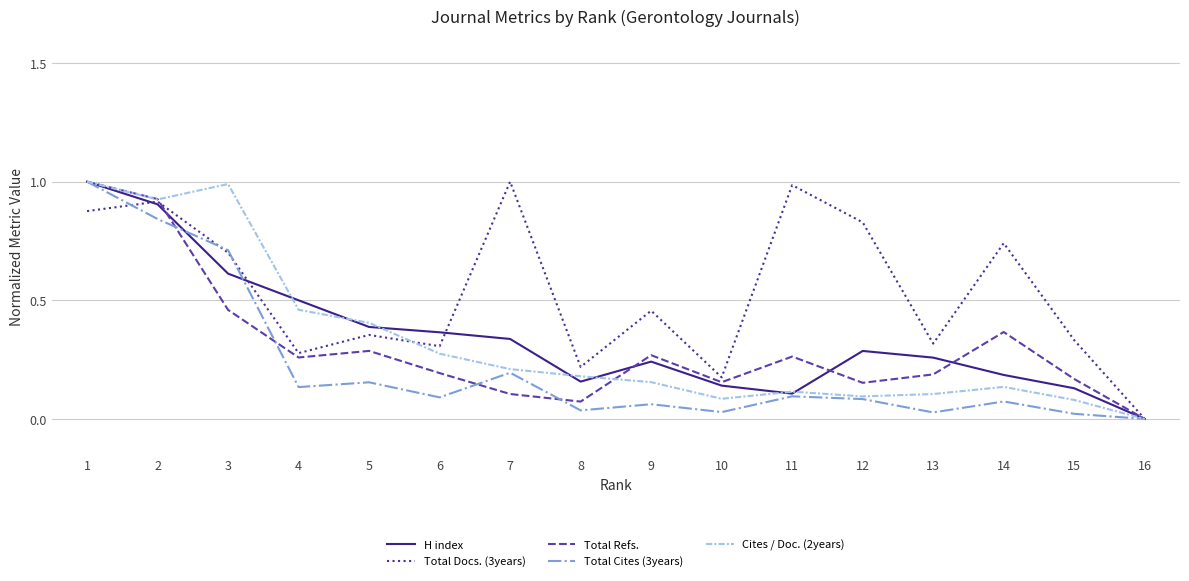

What is the total value across all series at 4?

1.6